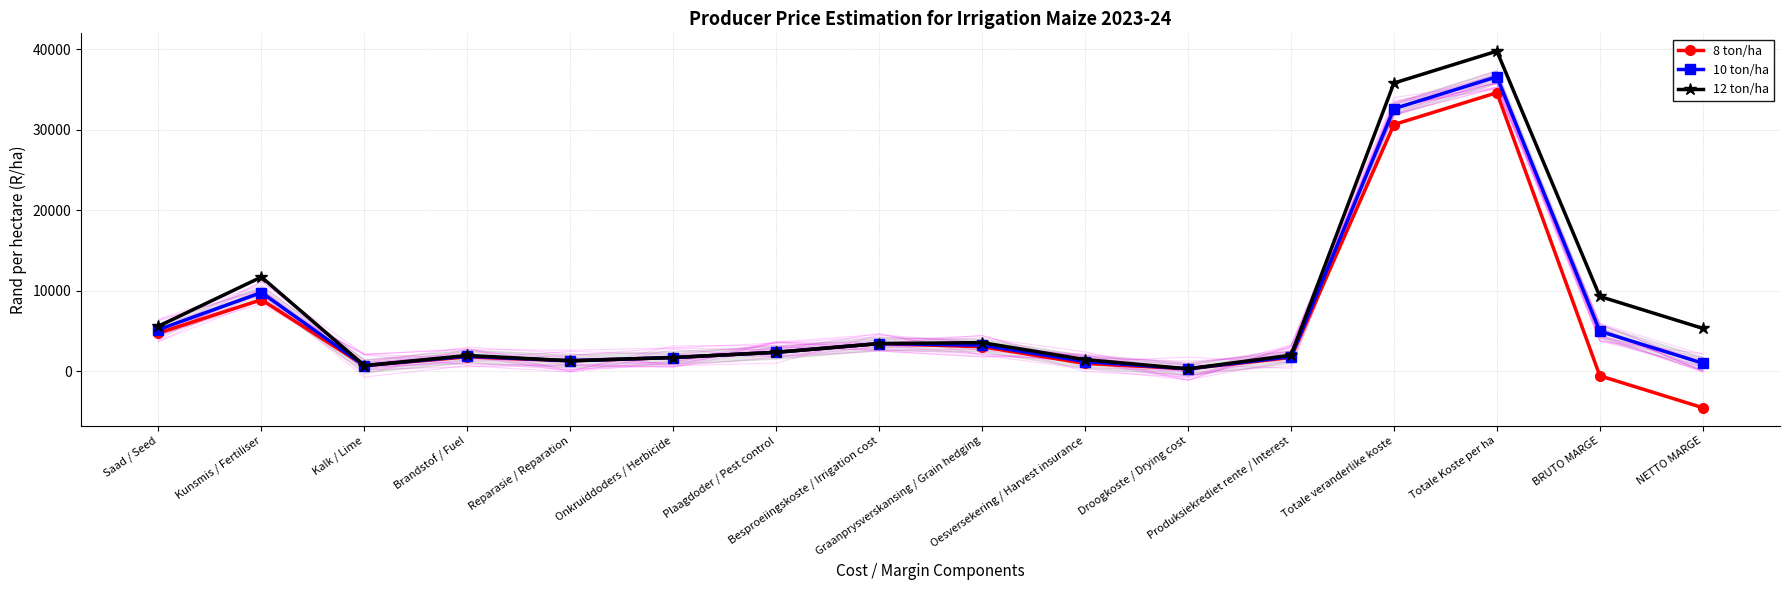

True or false: 10 ton/ha and 12 ton/ha cross at least once.

False